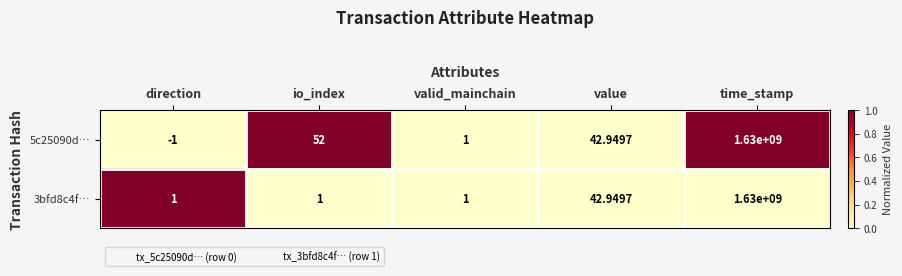

Is the value of 5c25090d… at value greater than the value of 3bfd8c4f… at valid_mainchain?

Yes